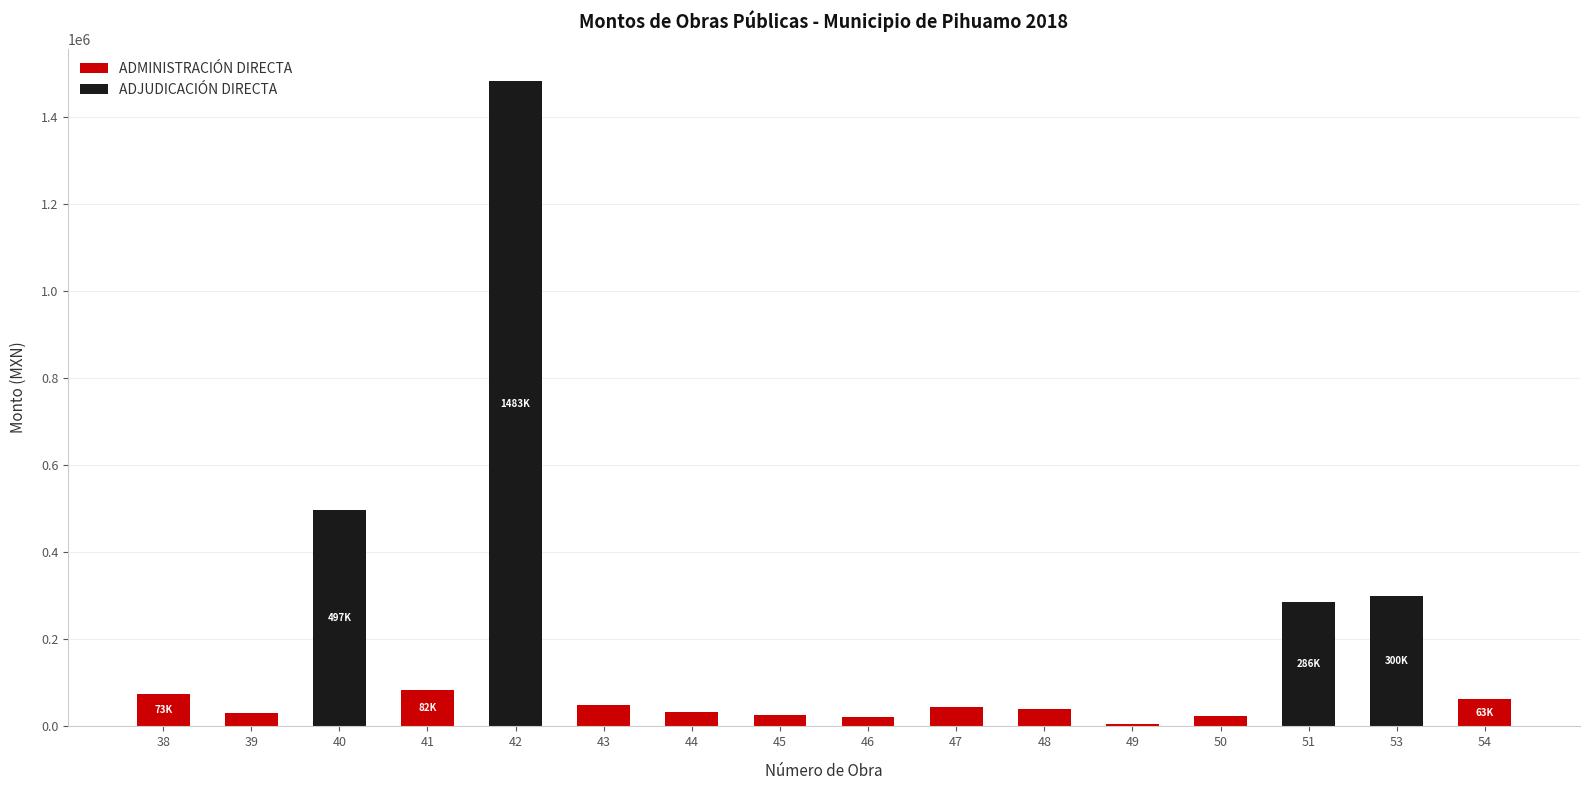

What is the total value across all series at 53?

300000.0